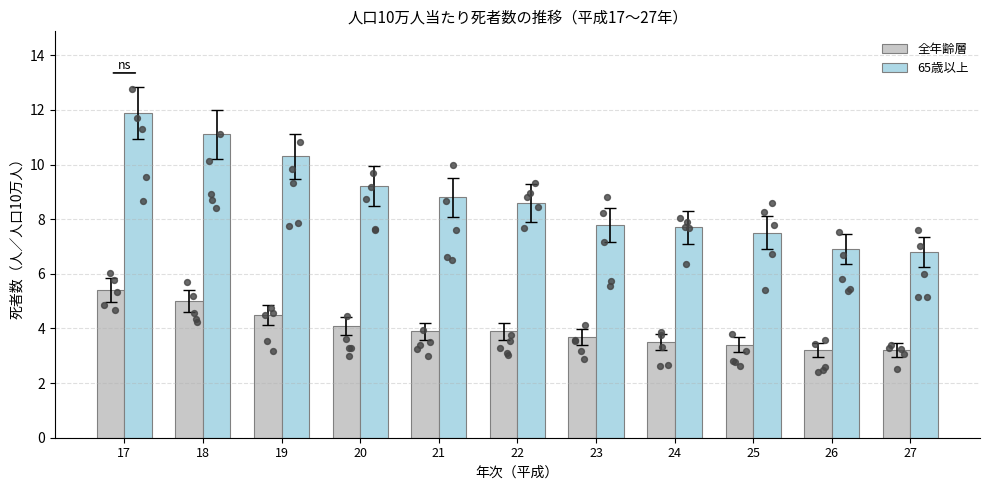

Which series reaches the maximum Y coordinate?

65歳以上